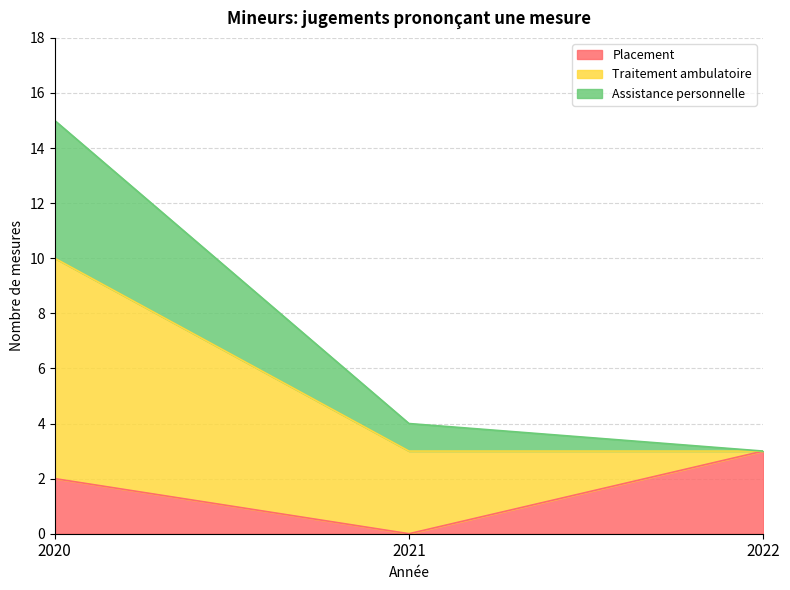

What is the maximum value for Placement?

3